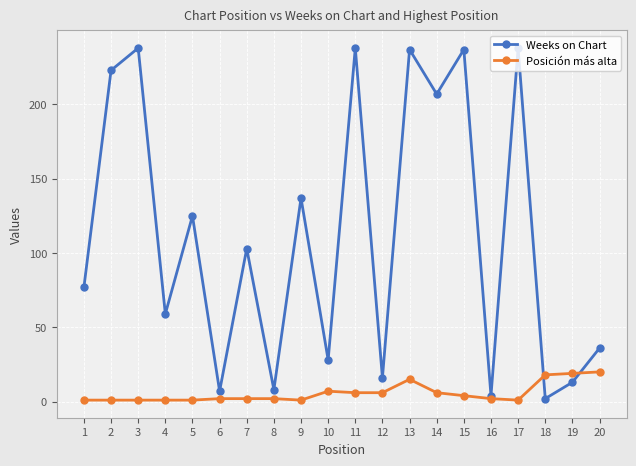

What is the highest value of the Weeks on Chart series?

238